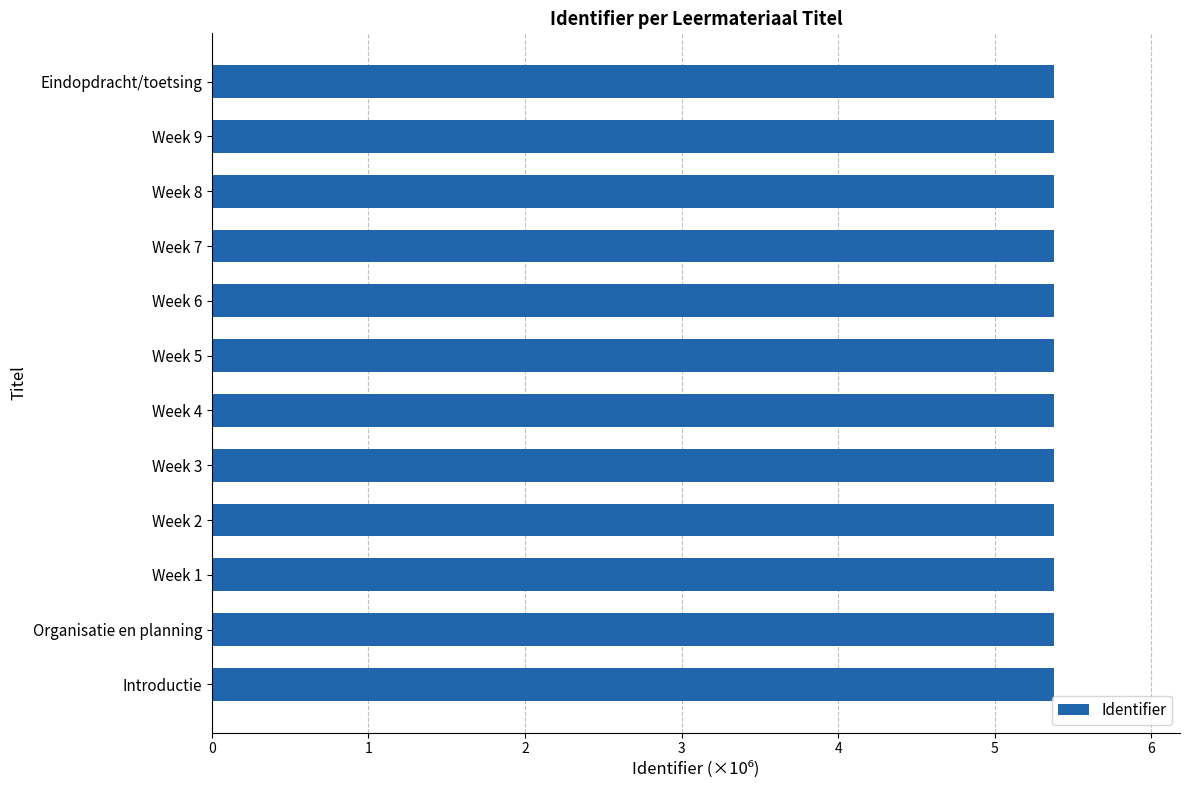

Reading top to bottom, transcribe all the data shown in this chart.

Eindopdracht/toetsing=5.4	Week 9=5.4	Week 8=5.4	Week 7=5.4	Week 6=5.4	Week 5=5.4	Week 4=5.4	Week 3=5.4	Week 2=5.4	Week 1=5.4	Organisatie en planning=5.4	Introductie=5.4